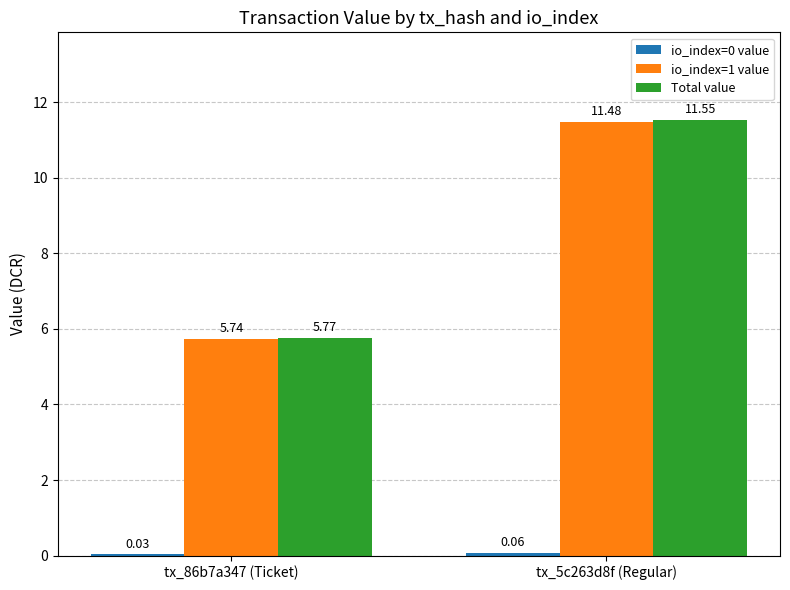

Which series has the widest spread of values?

Total value